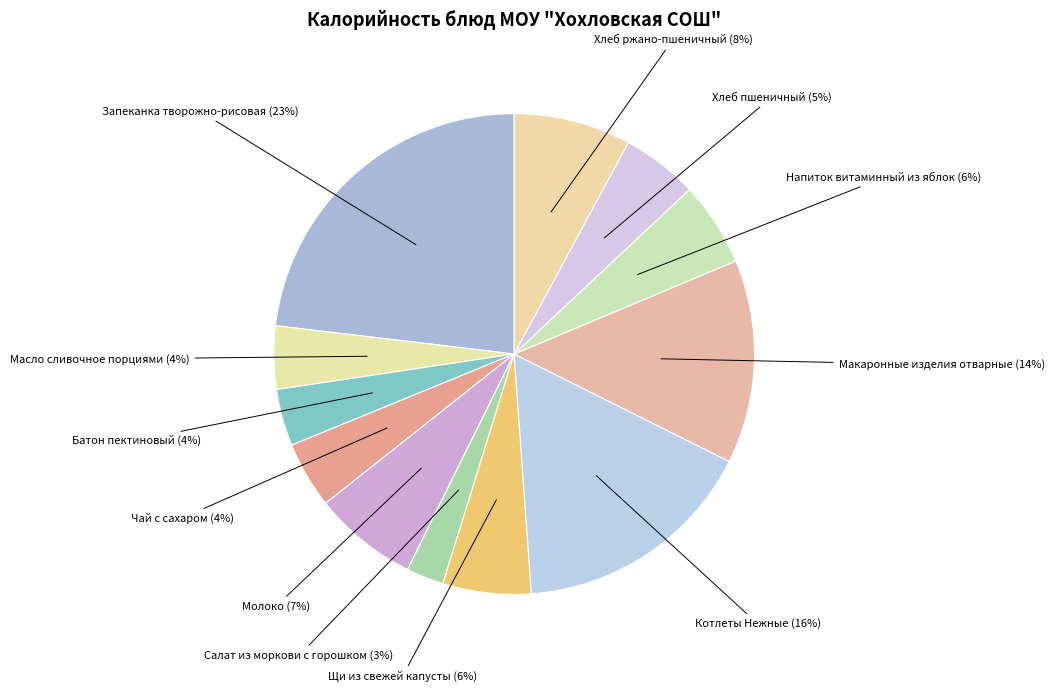

What percentage is the Хлеб ржано-пшеничный slice, to the nearest percent?

8%